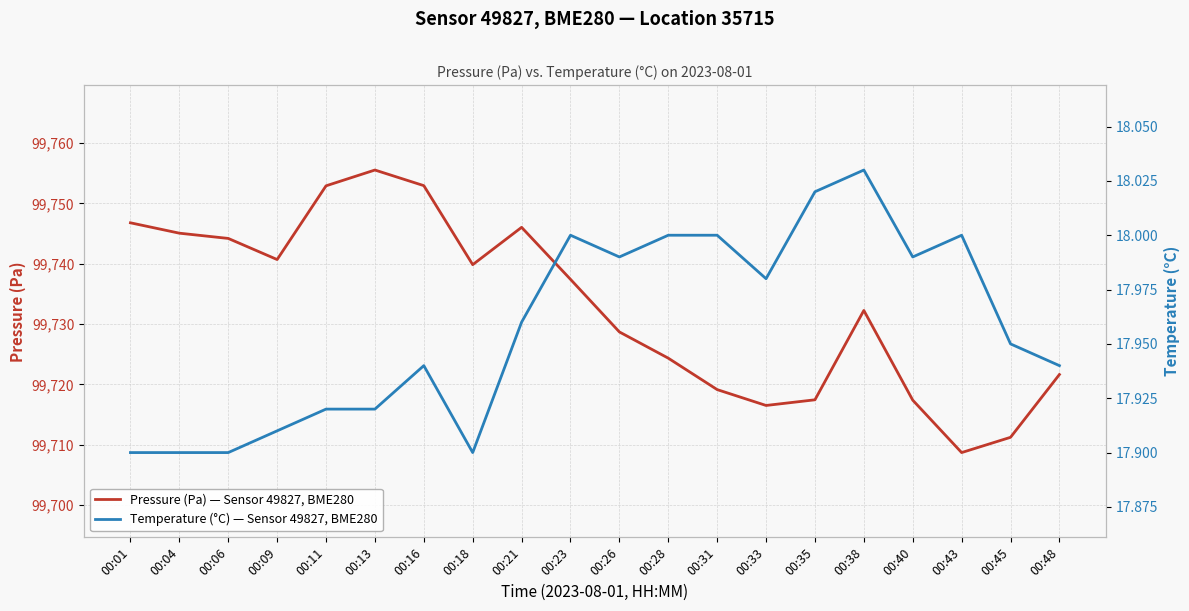

What is the total value across all series at 00:16?

99770.9